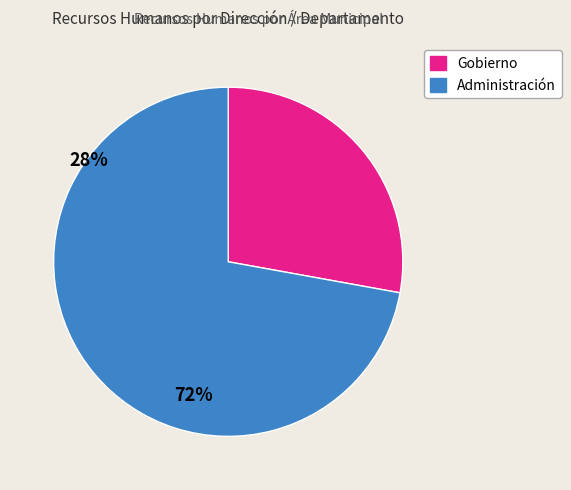

Is there a majority slice in this chart?

Yes